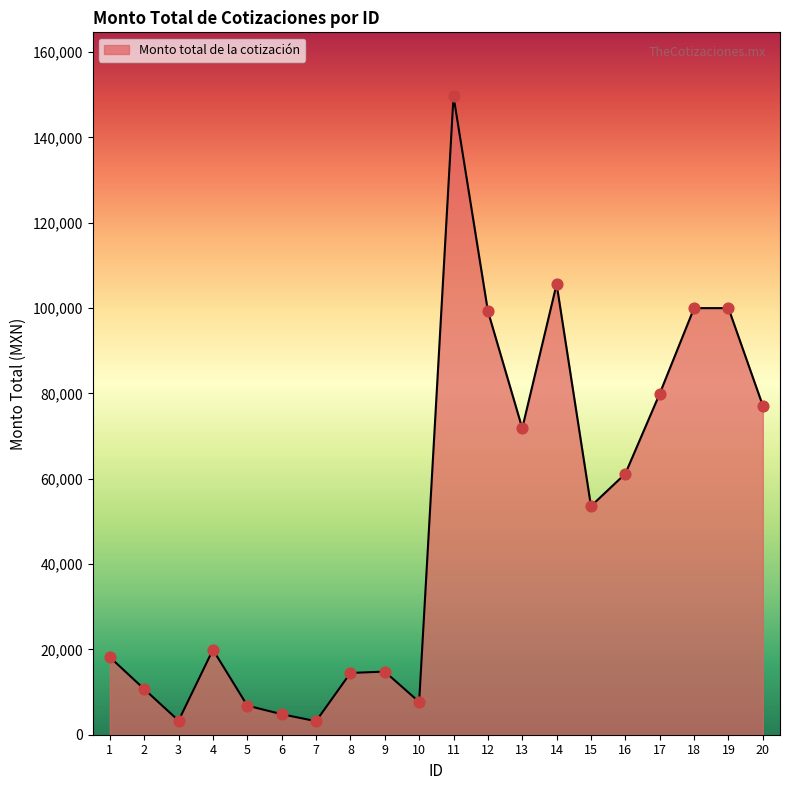

Approximately how many times larger is the value at 7 compared to 15?

0.1